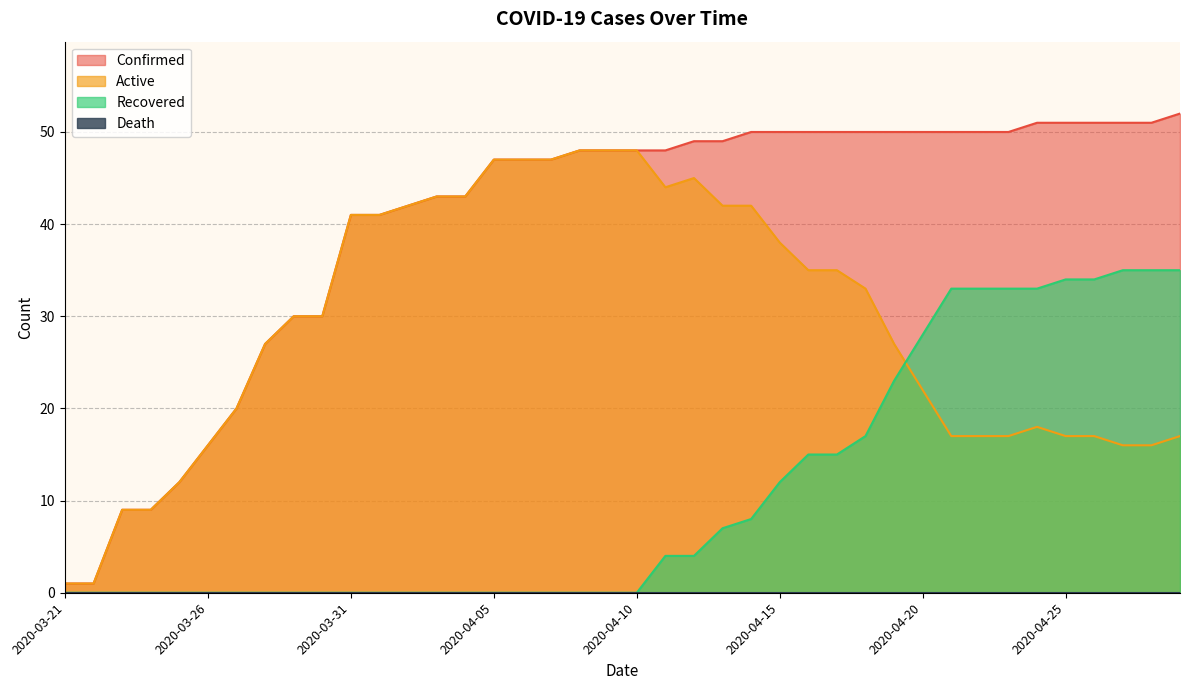

What is the total value across all series at 2020-04-01?

82